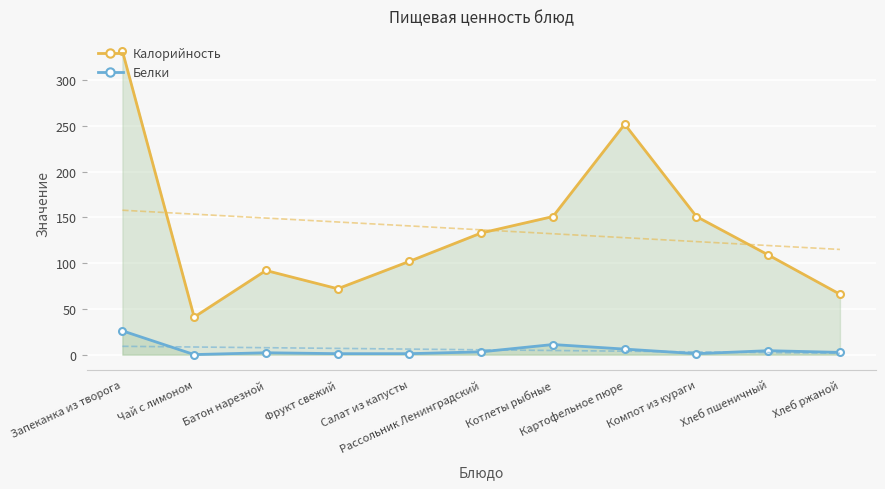

What is the label of the 7th point from the right?

Салат из капусты